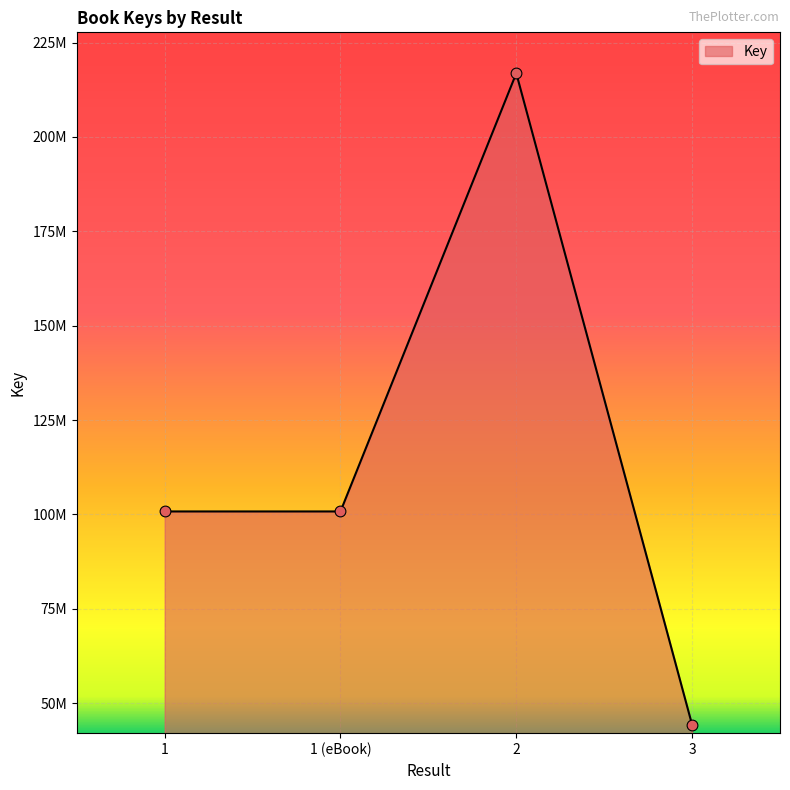

Approximately how many times larger is the value at 1 (eBook) compared to 1?

1.0